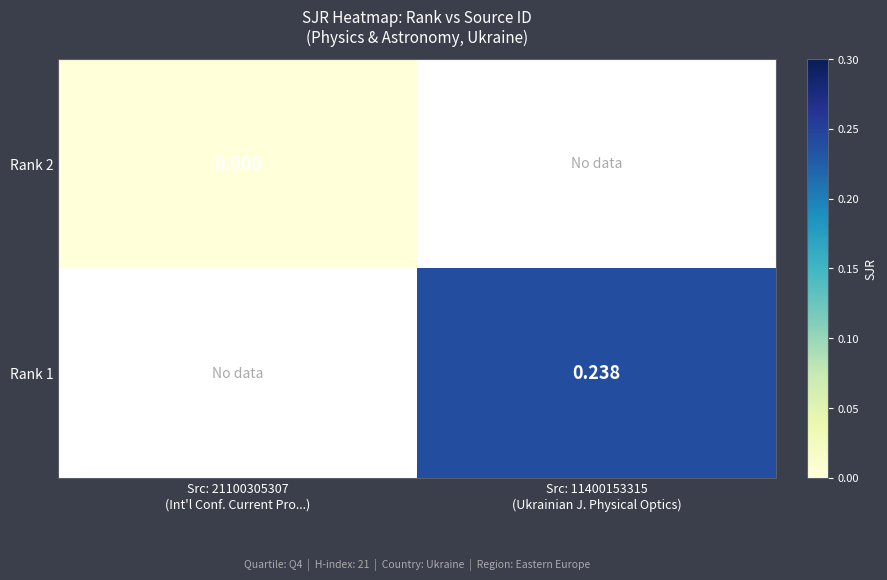

What is the greatest value displayed?

0.2